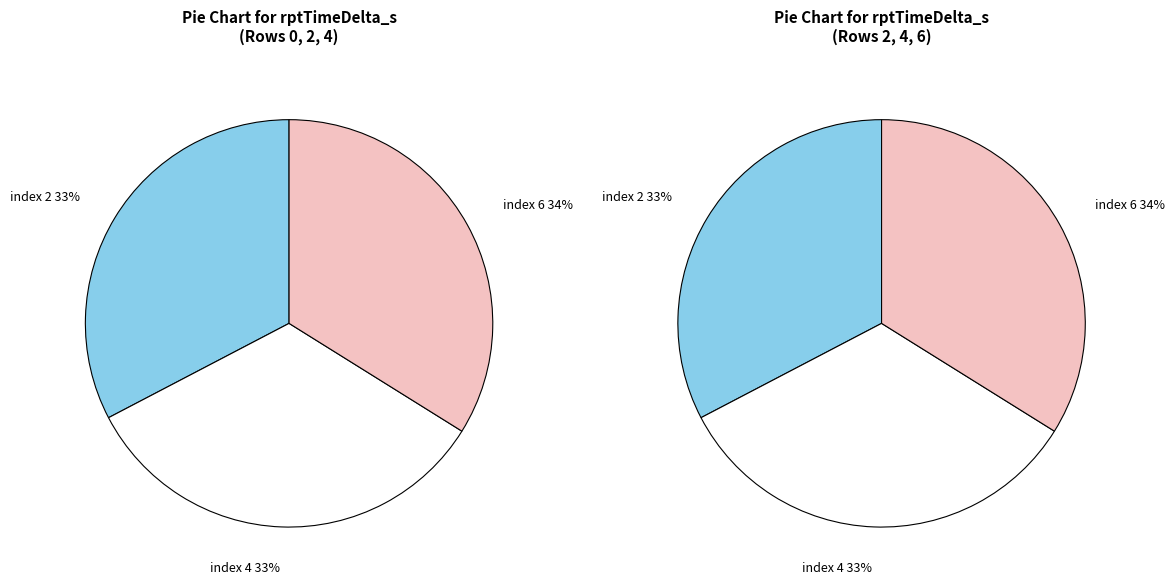

What percentage is NOT represented by index 4?

66.5%